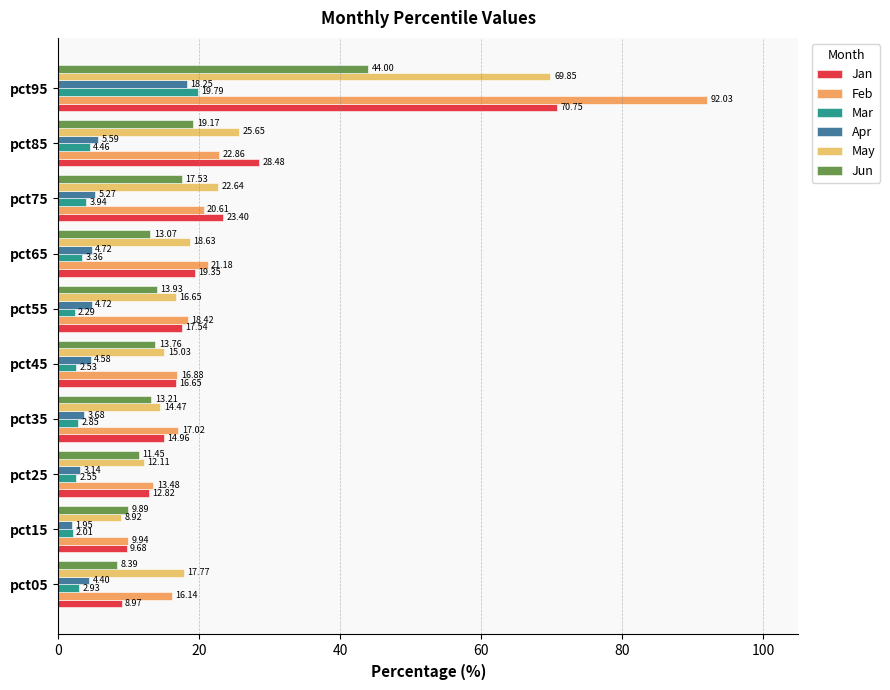

What are all the series names shown in the legend?

Jan, Feb, Mar, Apr, May, Jun